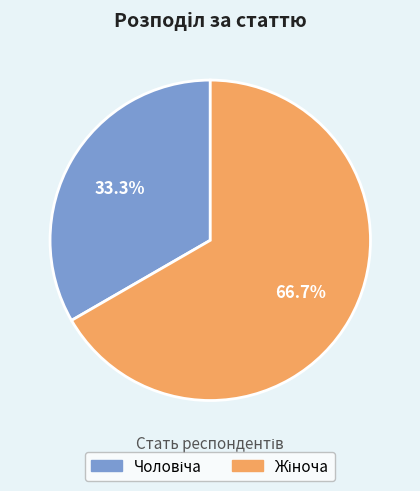

To the nearest percent, what is the difference between the largest and smallest slice percentages?

33%